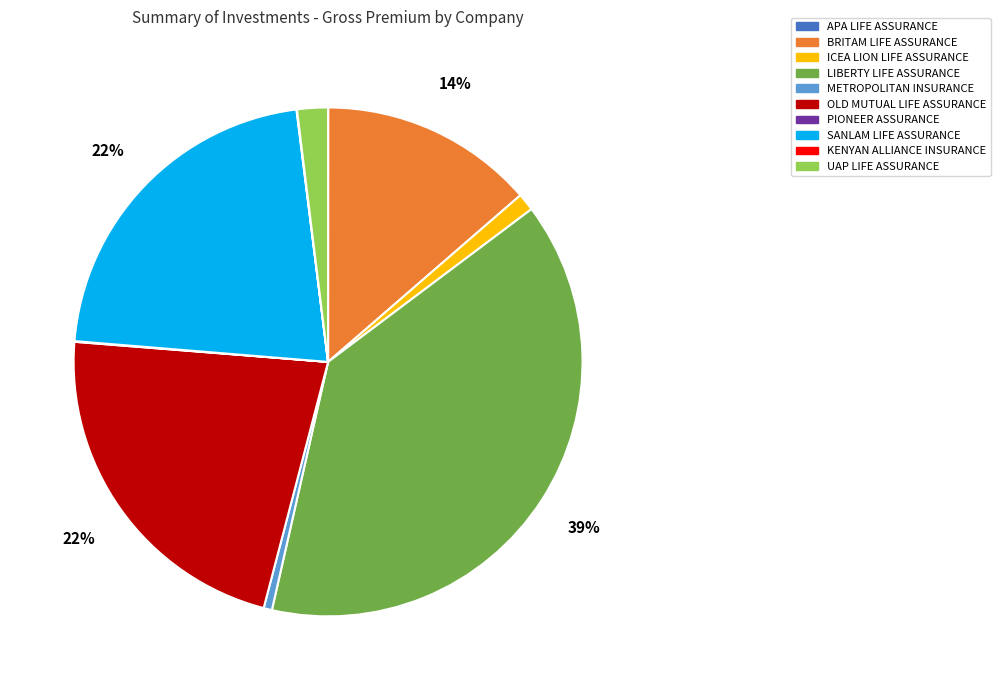

Is there any slice that represents more than half of the pie?

No